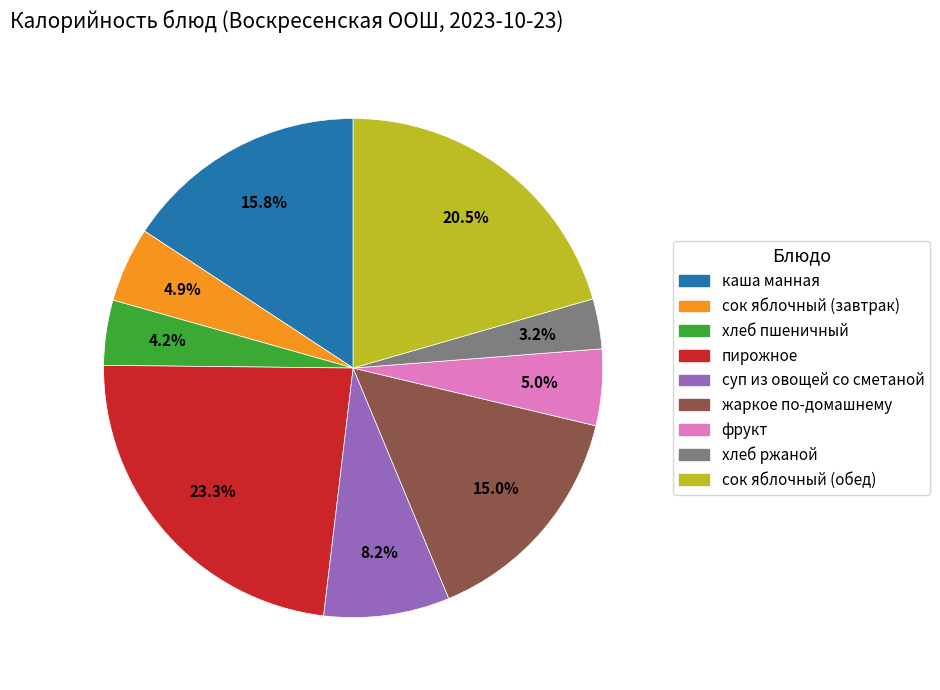

Does any single category account for the majority?

No